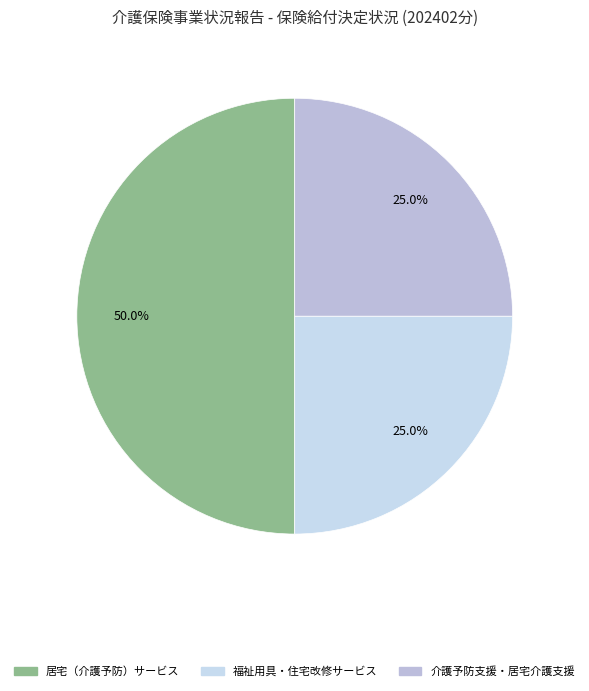

What is the total percentage of 介護予防支援・居宅介護支援 and 福祉用具・住宅改修サービス?

50.0%